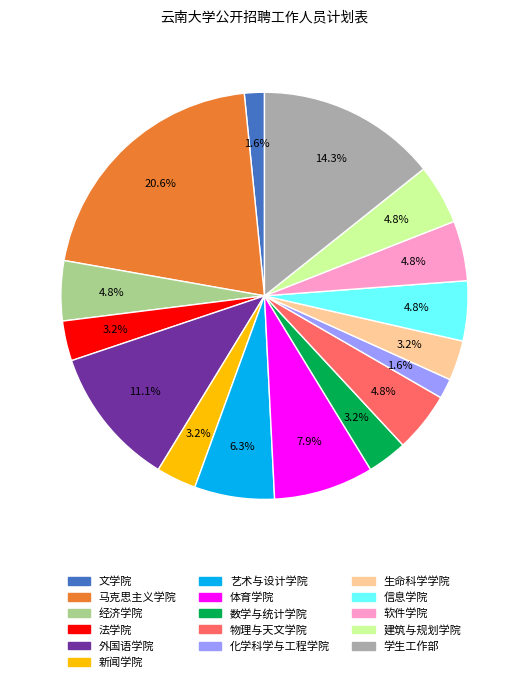

Which has a higher value, 新闻学院 or 外国语学院?

外国语学院